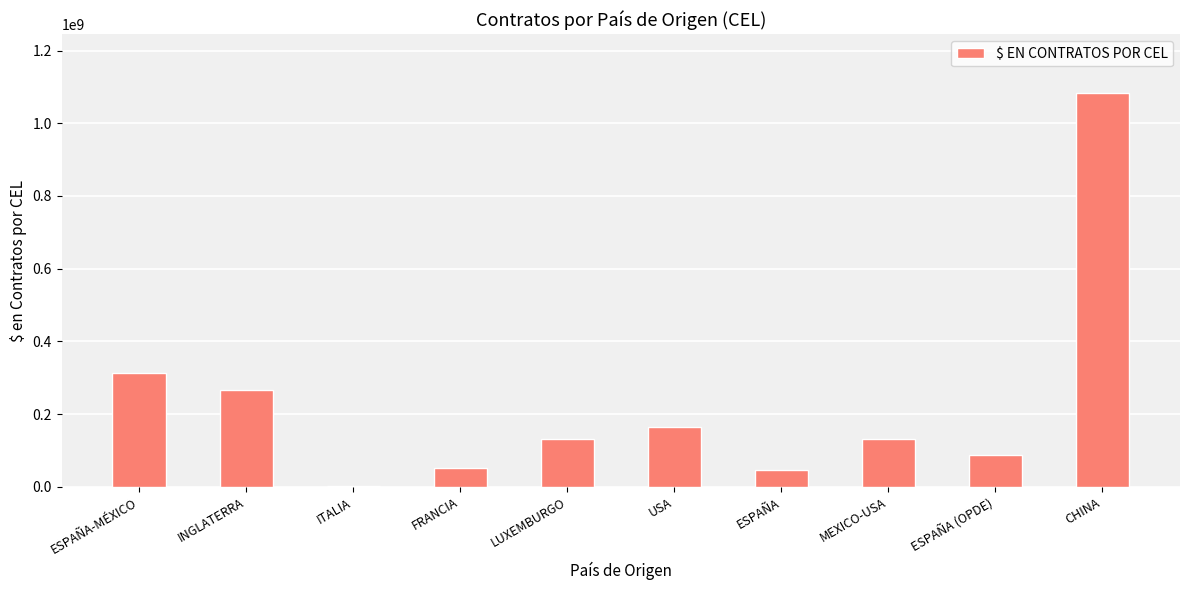

What value does the data have at ESPAÑA, to the nearest 100?

47107000